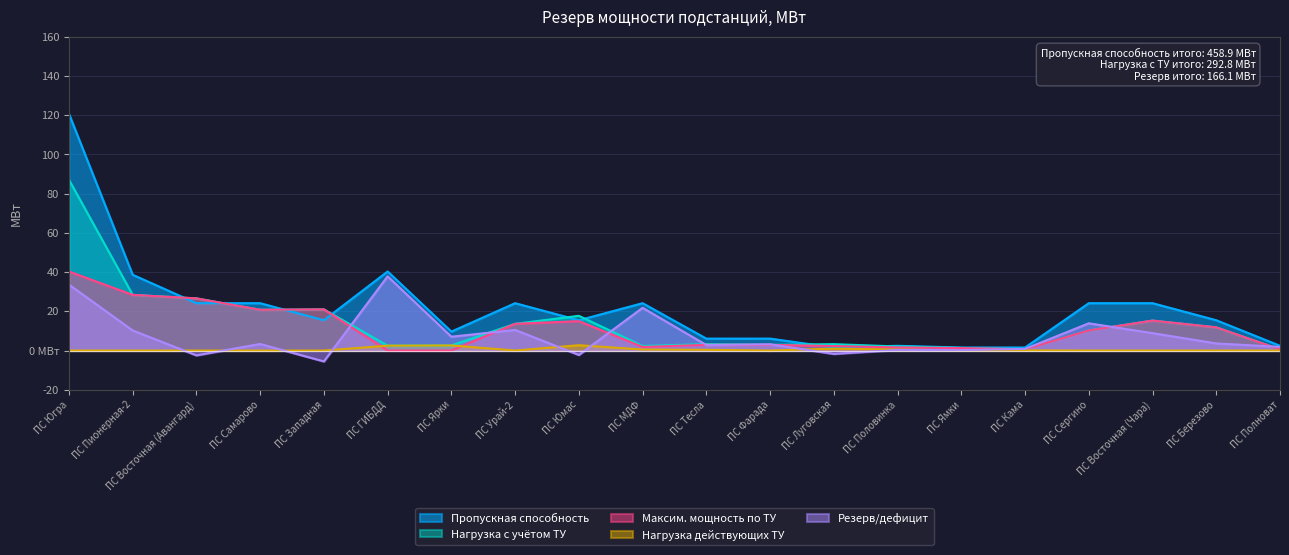

Rank the series at ПС Луговская from highest to lowest value.

Нагрузка с учётом ТУ, Максим. мощность по ТУ, Пропускная способность, Нагрузка действующих ТУ, Резерв/дефицит